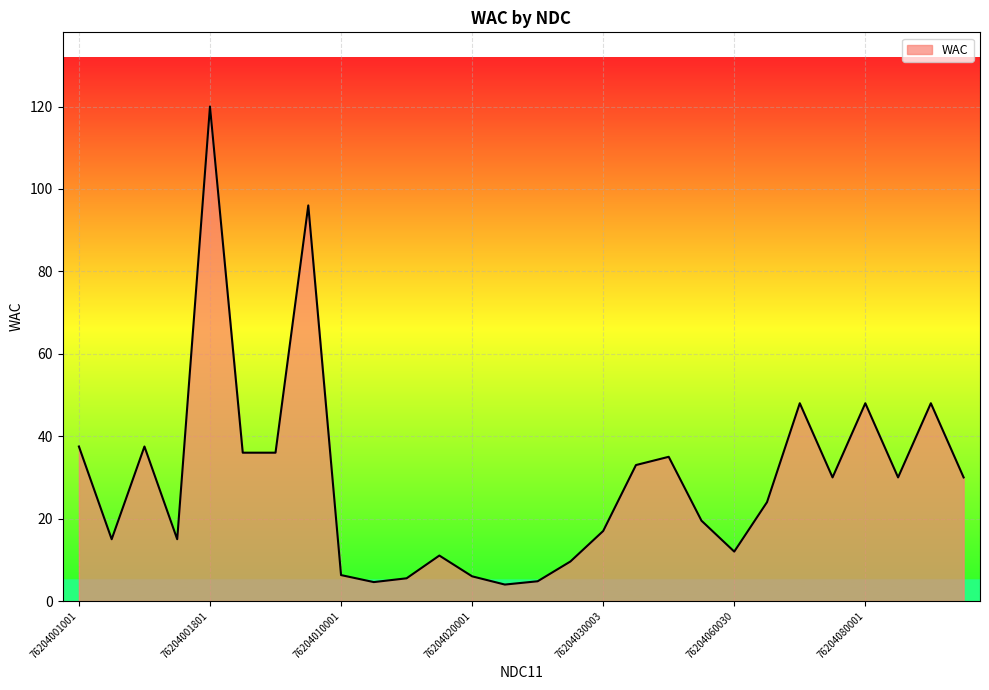

What is the difference between the maximum and minimum values?

116.0